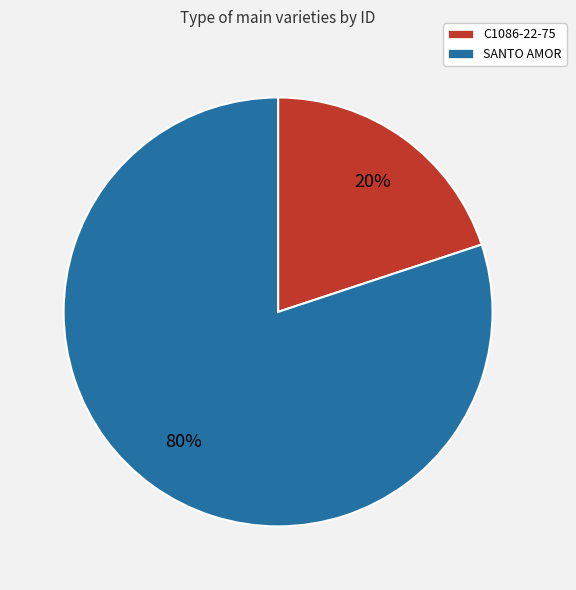

To the nearest percent, what is the average slice percentage?

50%